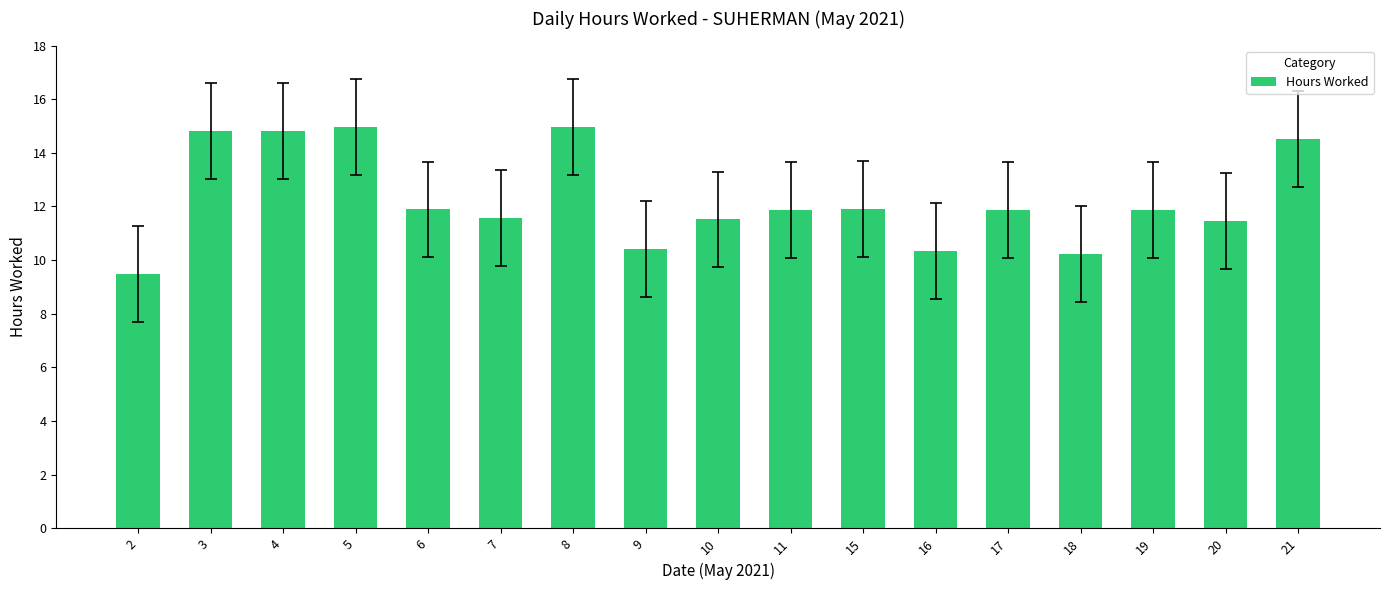

What is the difference between the second highest and minimum values?

5.5